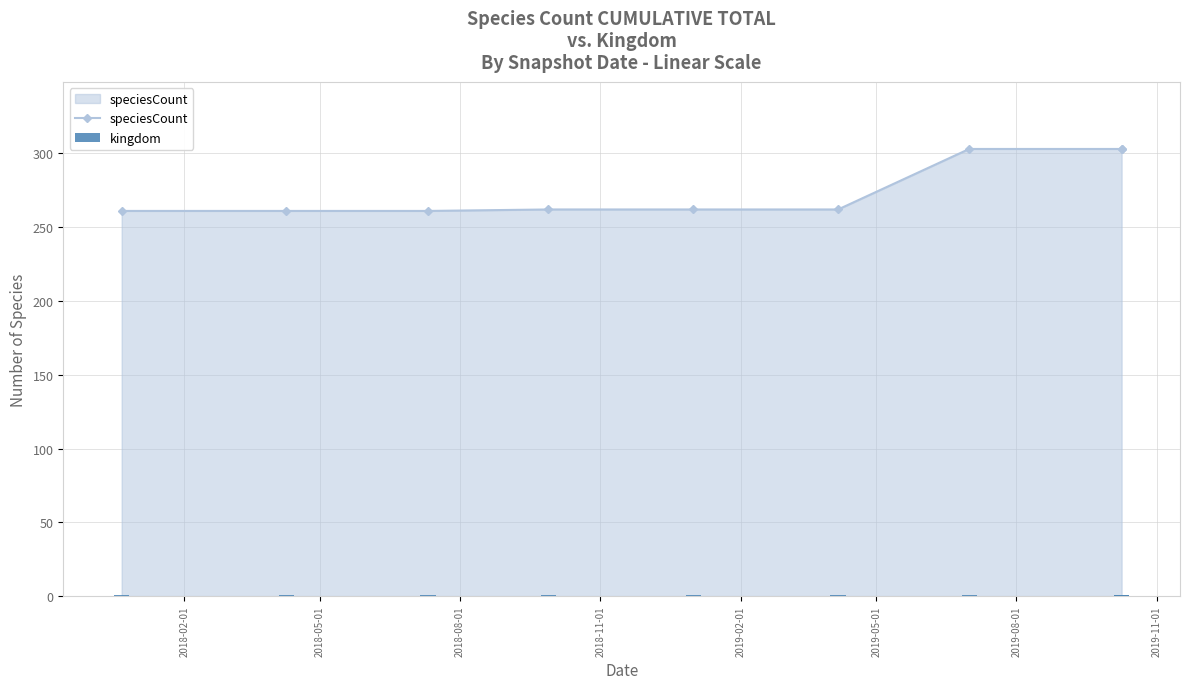

How many distinct data groups are displayed?

2